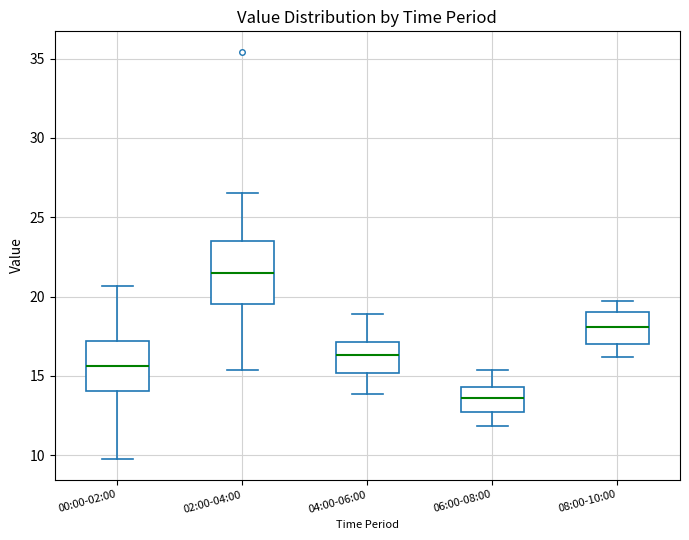

Comparing the boxes themselves (not the whiskers), which one is the tallest?

02:00-04:00